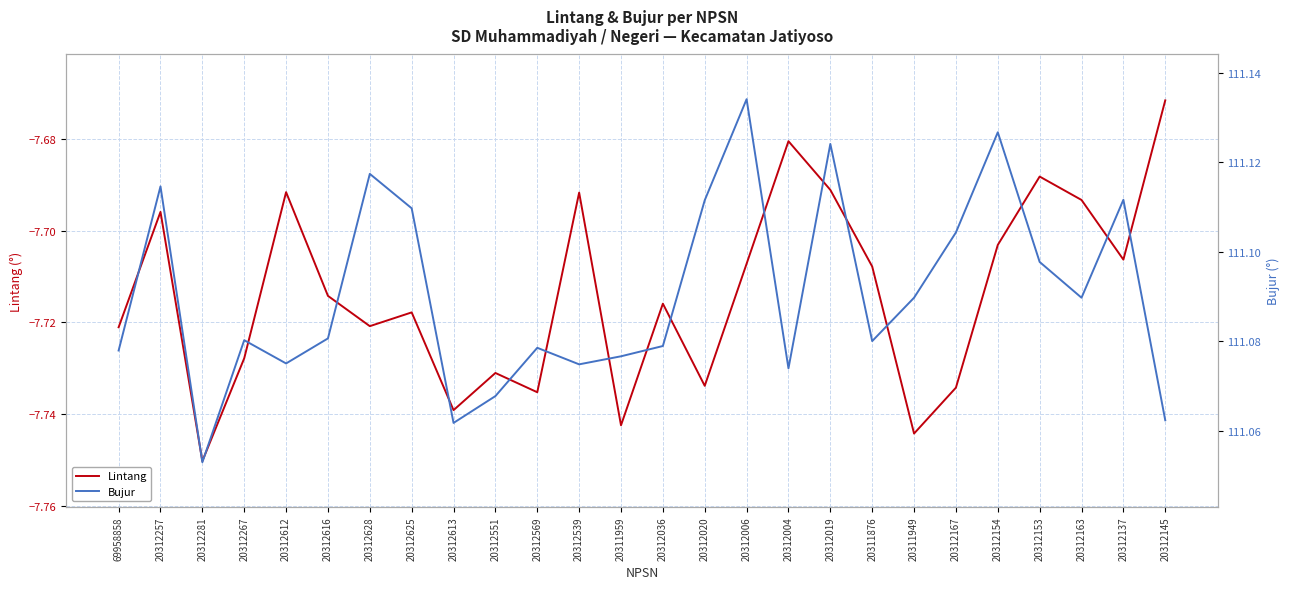

Reading right to left, what are all the values shown in this chart?

Lintang: -7.7	-7.7	-7.7	-7.7	-7.7	-7.7	-7.7	-7.7	-7.7	-7.7	-7.7	-7.7	-7.7	-7.7	-7.7	-7.7	-7.7	-7.7	-7.7	-7.7	-7.7	-7.7	-7.7	-7.8	-7.7	-7.7
Bujur: 111.1	111.1	111.1	111.1	111.1	111.1	111.1	111.1	111.1	111.1	111.1	111.1	111.1	111.1	111.1	111.1	111.1	111.1	111.1	111.1	111.1	111.1	111.1	111.1	111.1	111.1